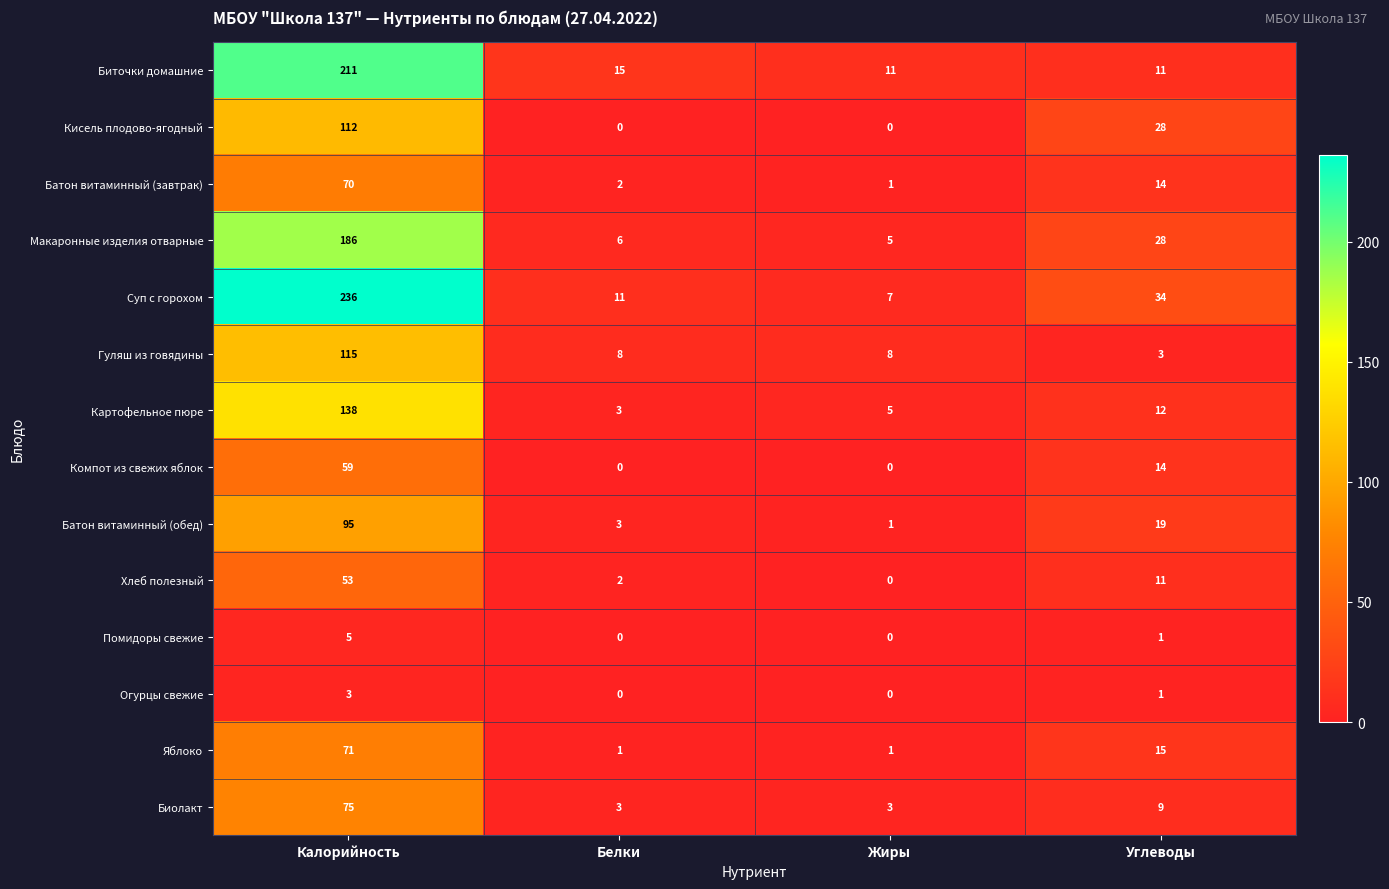

Which series has the largest total across all categories?

Суп с горохом